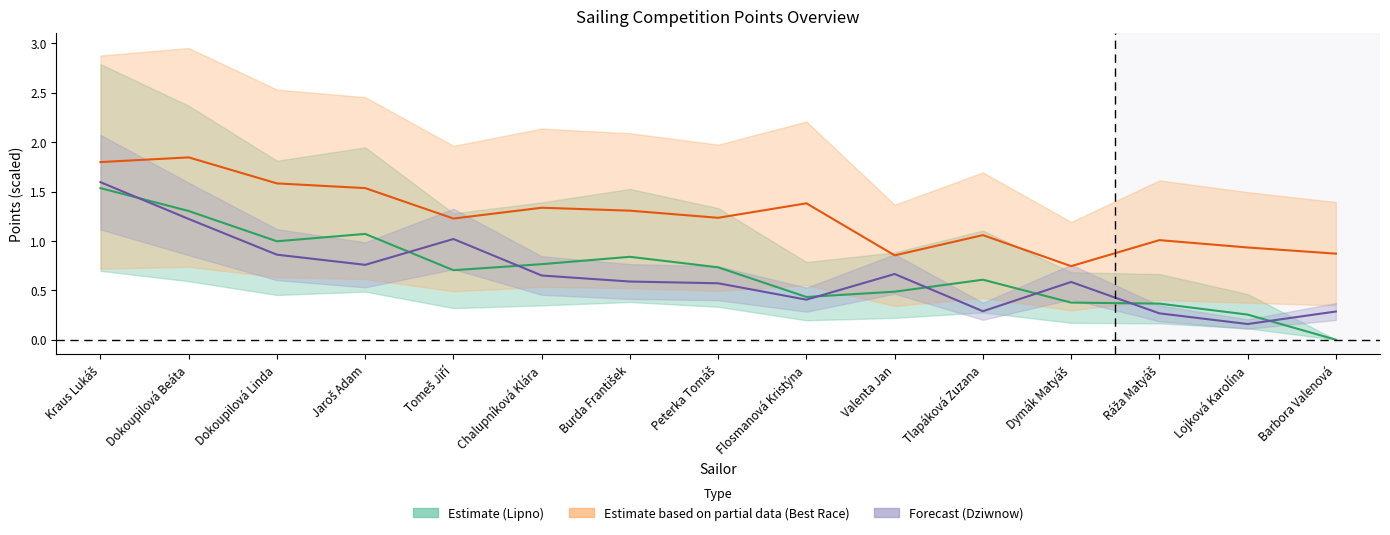

True or false: L.body celkem (Dziwnow) and L.body celkem (Nejlepší) cross at least once.

False